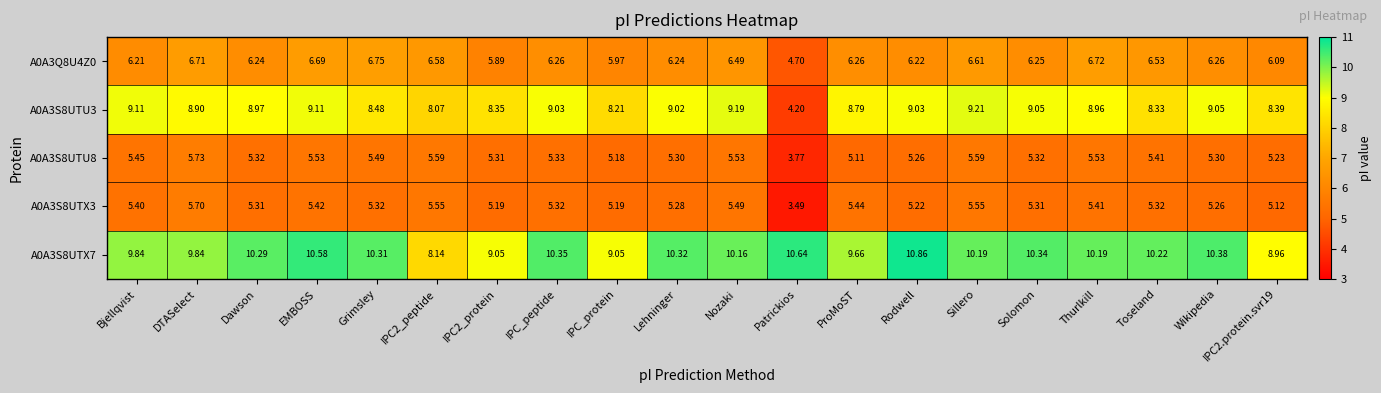

Is the value of A0A3S8UTX3 at Sillero greater than the value of A0A3S8UTX7 at Thurlkill?

No